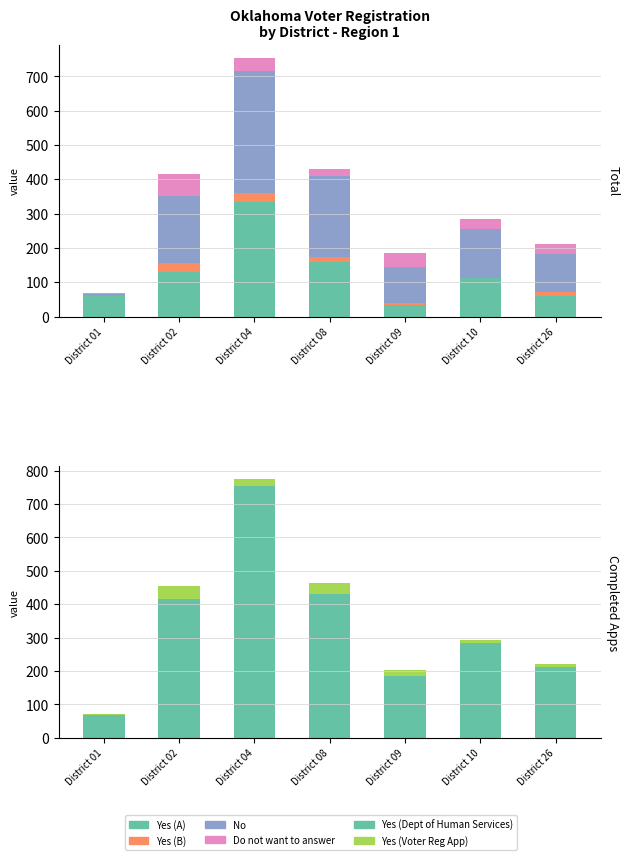

Reading left to right, transcribe all the data shown in this chart.

Yes (A): District 01=61	District 02=131	District 04=334	District 08=158	District 09=34	District 10=112	District 26=61
Yes (B): District 01=0	District 02=24	District 04=25	District 08=15	District 09=6	District 10=1	District 26=11
No: District 01=4	District 02=195	District 04=358	District 08=238	District 09=105	District 10=142	District 26=110
Do not want to answer: District 01=4	District 02=66	District 04=37	District 08=19	District 09=39	District 10=28	District 26=31
Yes (Dept of Human Services): District 01=69	District 02=416	District 04=754	District 08=430	District 09=184	District 10=283	District 26=213
Yes (Voter Reg App): District 01=1	District 02=39	District 04=21	District 08=33	District 09=19	District 10=11	District 26=9